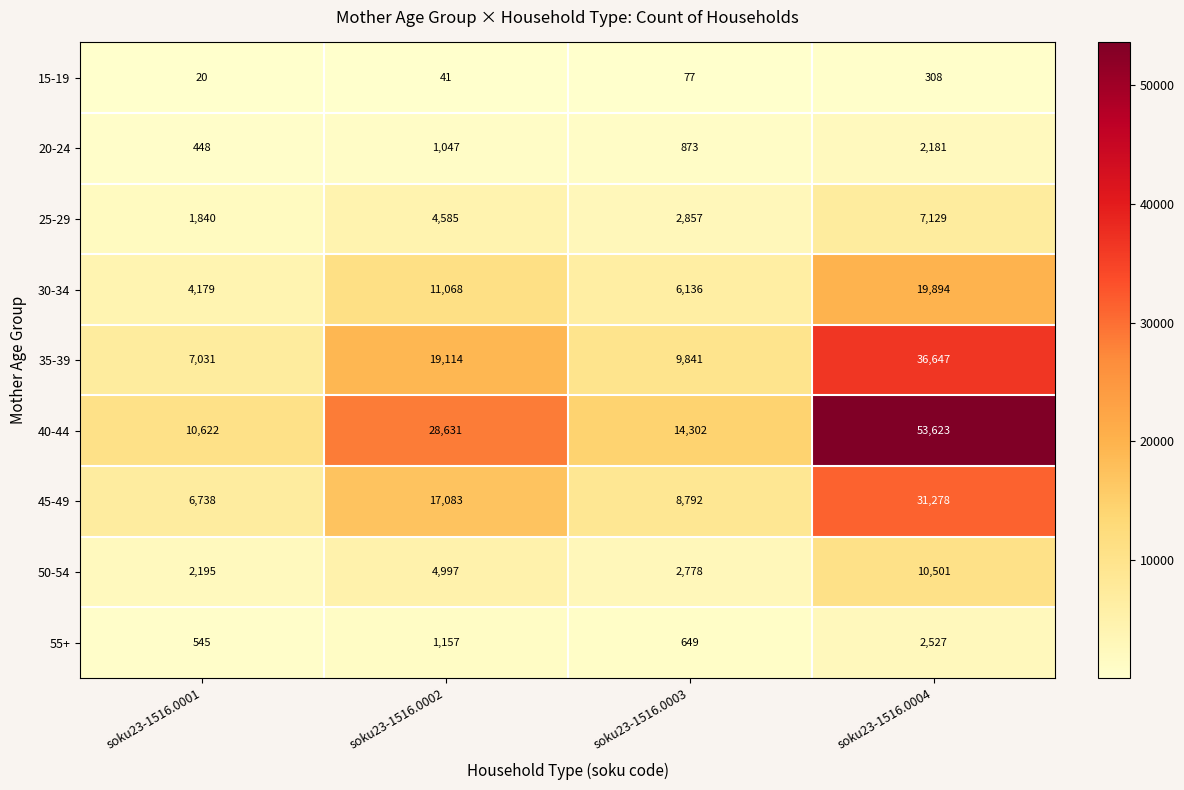

What is the sum of all 50-54 values?

20471